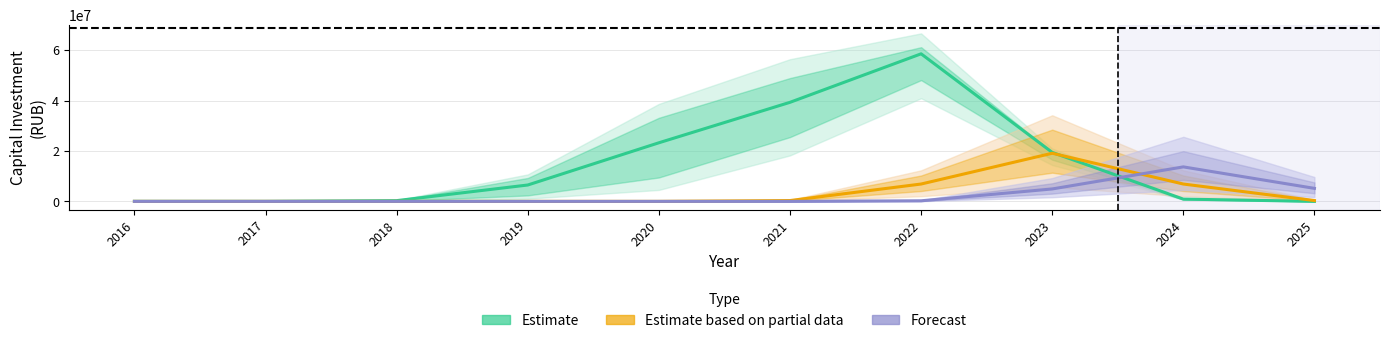

What is the total value across all series at 2024?

21487762.6